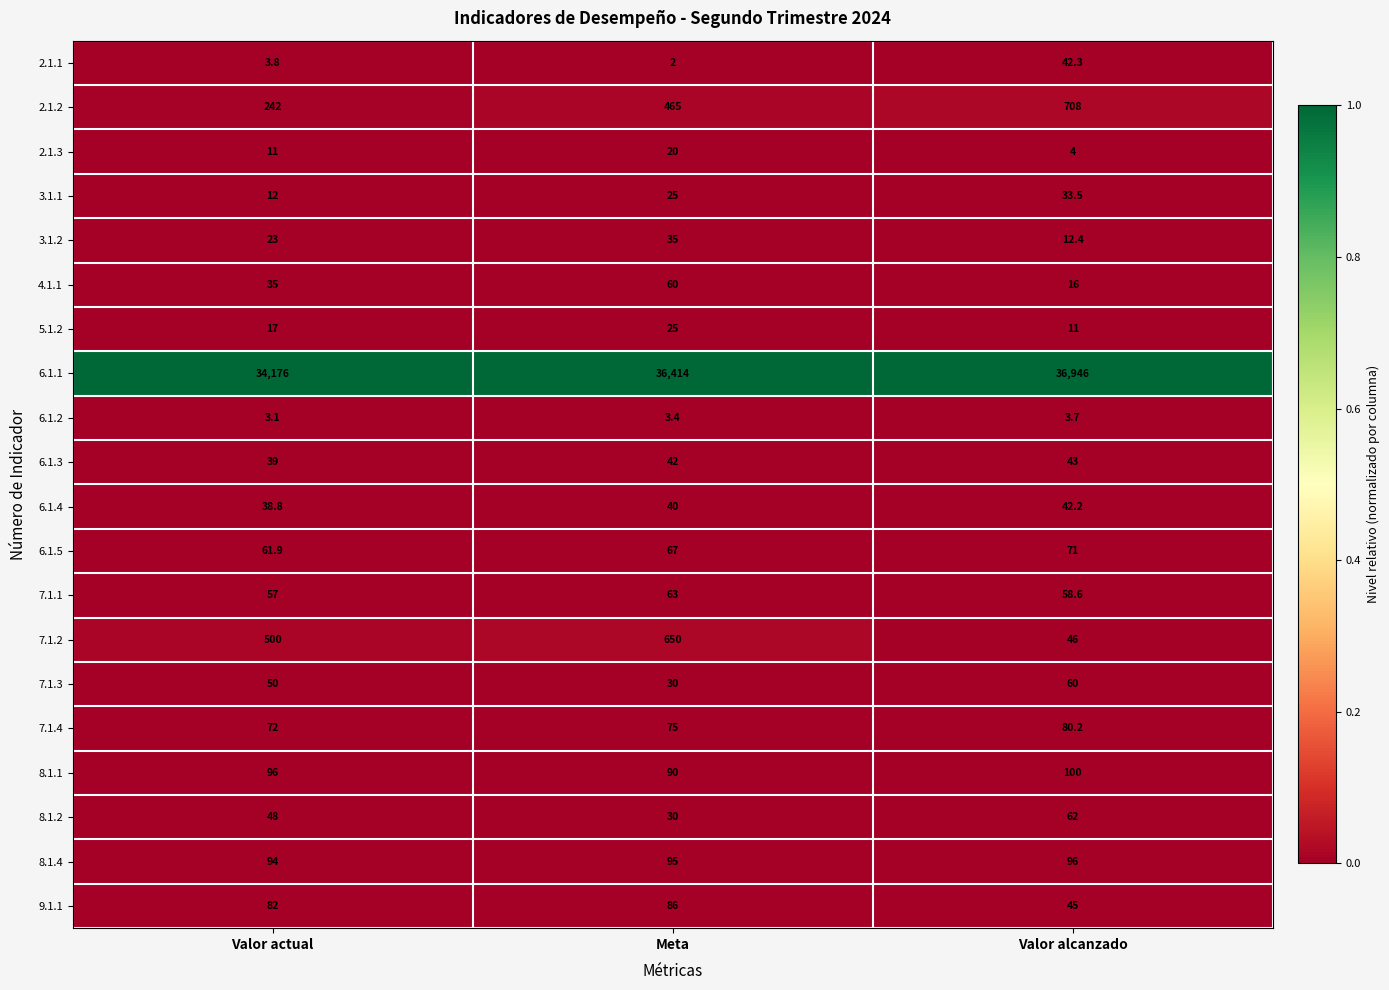

What is the total value across all series at Valor alcanzado?

38480.9